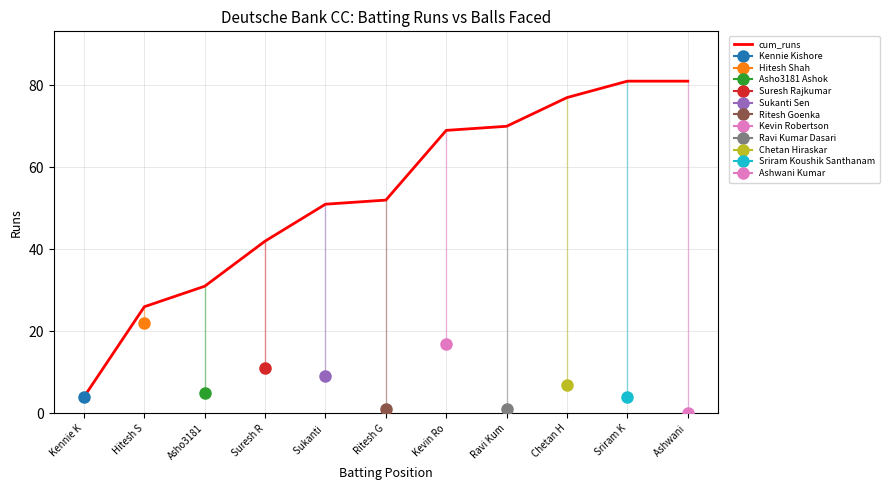

At which label does the data first exceed 52?

Kevin Ro